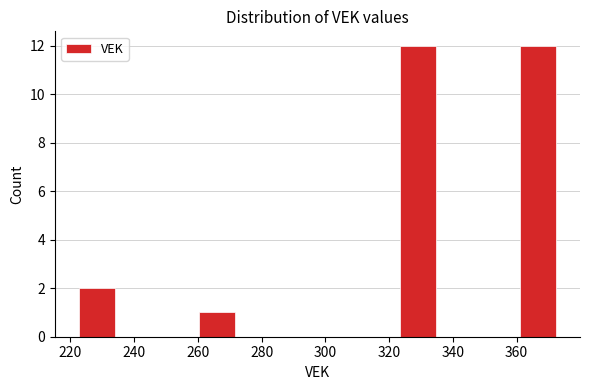

Reading left to right, transcribe this chart: for each bar, give the range it covers on the x-axis and its height. Neither the bar edges nor the heights are printed on the chart, so give them approximately, as read against the axes.

222 to 234: 2
234 to 248: 0
248 to 260: 0
260 to 272: 1
272 to 284: 0
284 to 298: 0
298 to 310: 0
310 to 322: 0
322 to 336: 12
336 to 348: 0
348 to 360: 0
360 to 374: 12